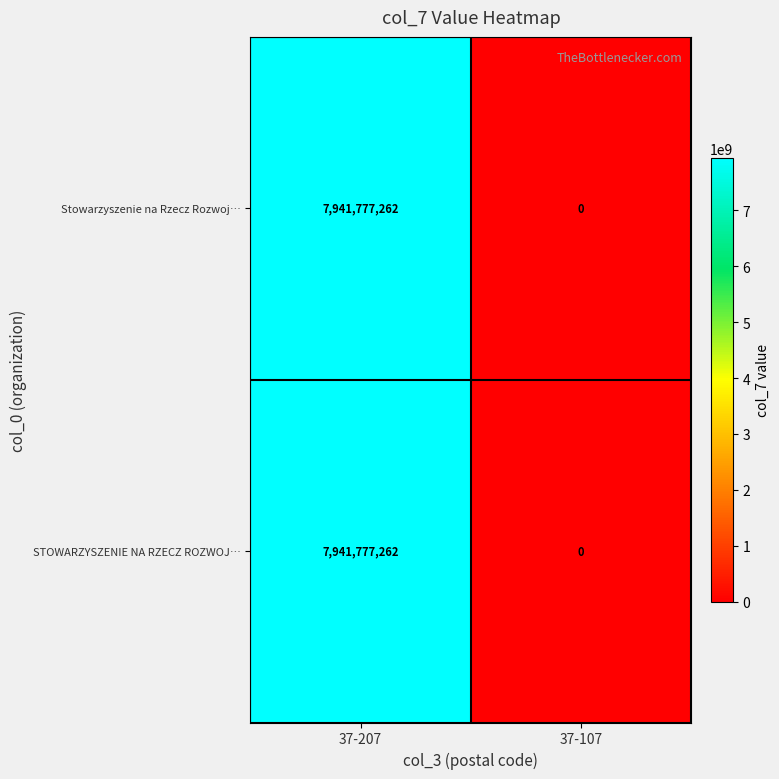

List the labels in order of STOWARZYSZENIE NA RZECZ ROZWOJ… value, largest first.

37-207, 37-107